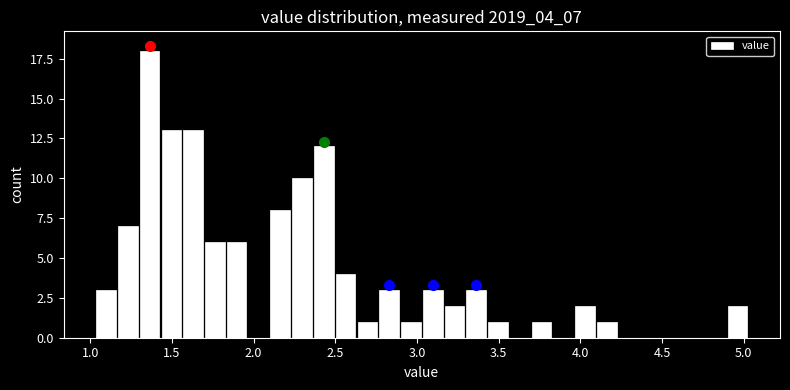

Read against the x-axis, roughly where is the centre of the tallest bar?

1.35